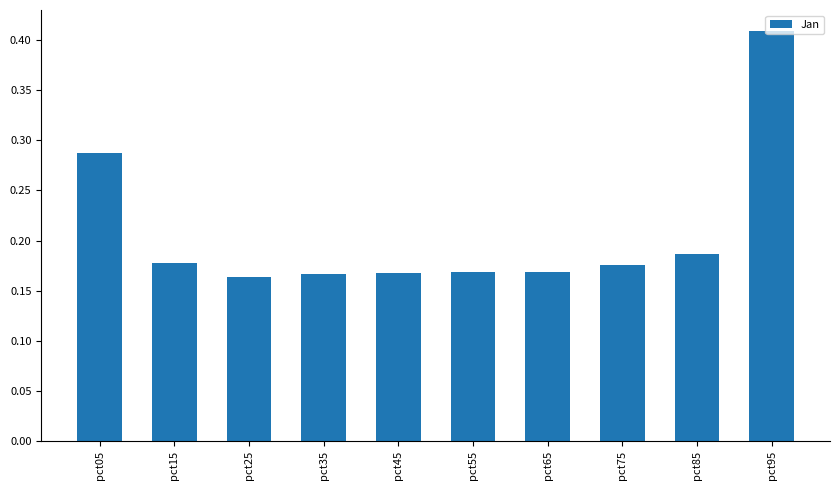

Count the number of data series in this chart.

1